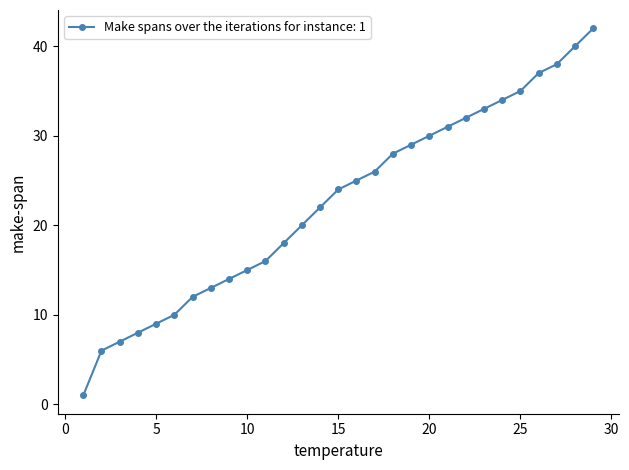

True or false: the data has more than 2 interior local peaks.

False